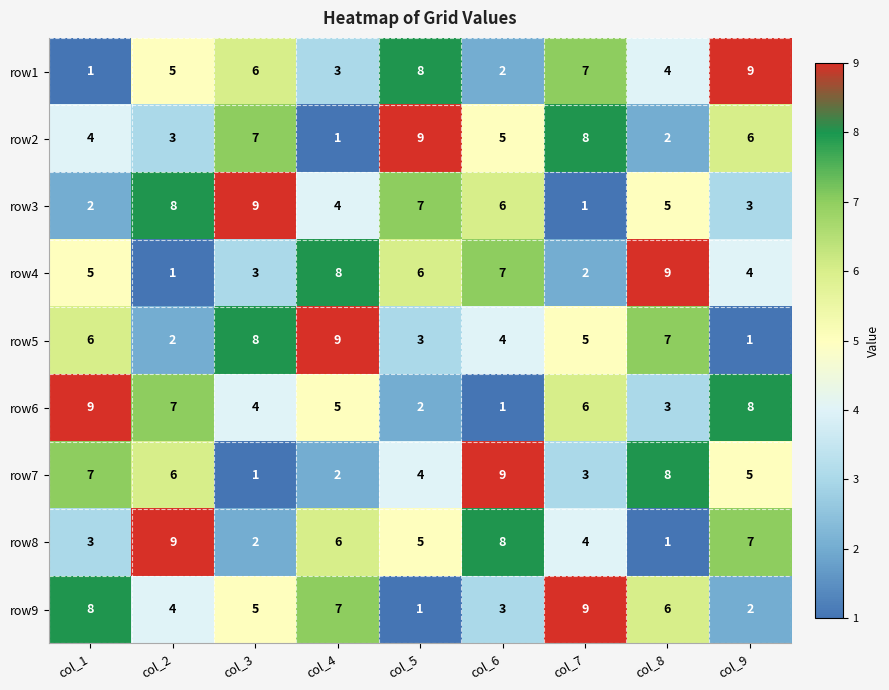

What is the difference between the highest and lowest values at col_6?

8